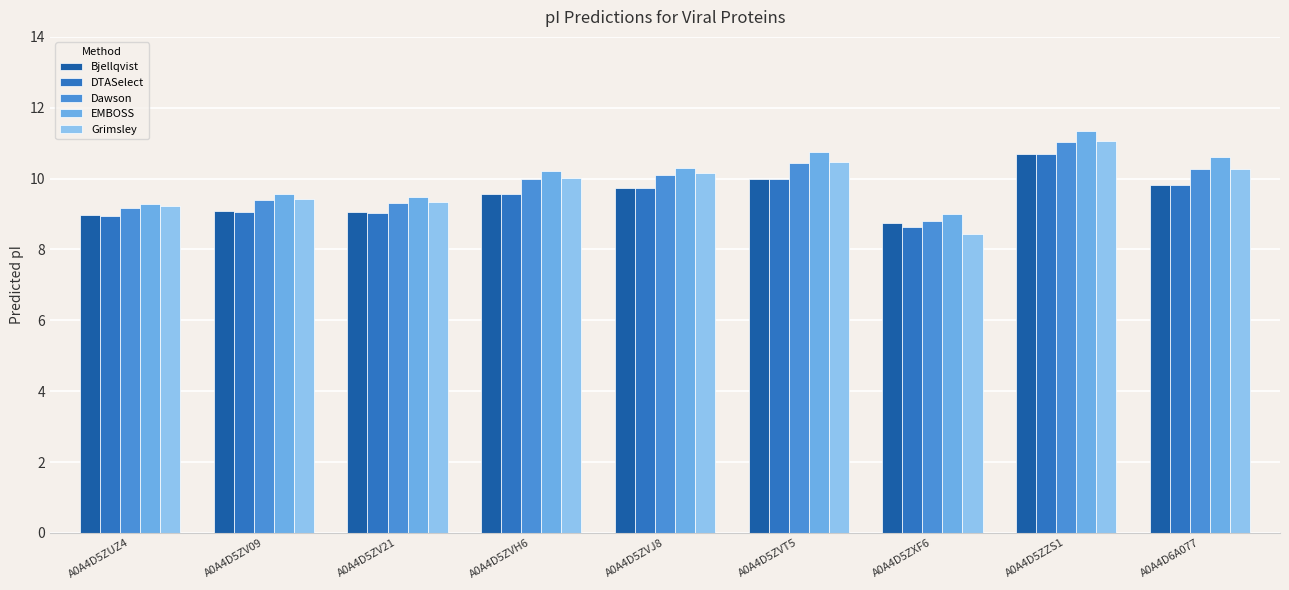

What is the sum of the Dawson values at A0A4D5ZVT5 and A0A4D5ZVJ8?

20.6